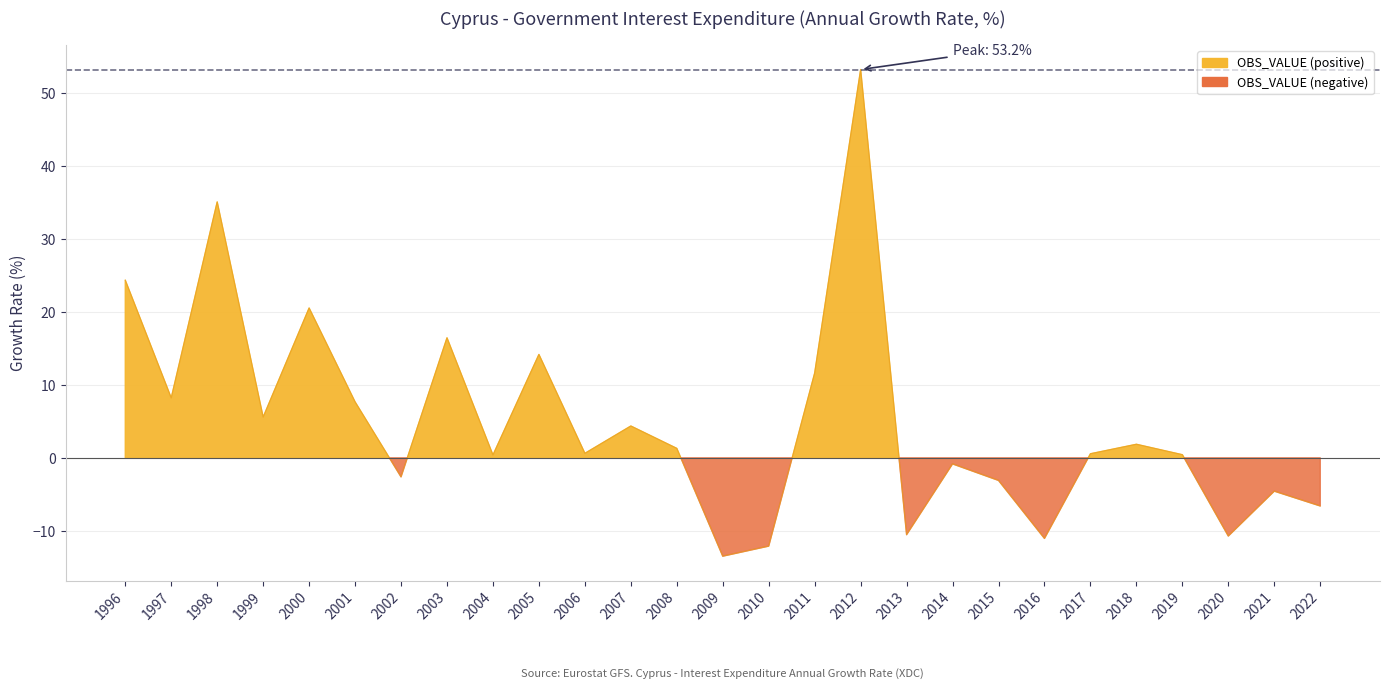

What is the difference between the maximum and minimum values?

66.6